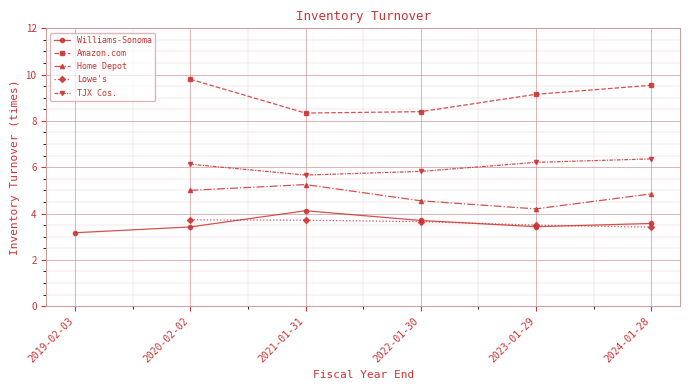

Is the value of Williams-Sonoma at 2023-01-29 greater than the value of Amazon.com at 2023-01-29?

No